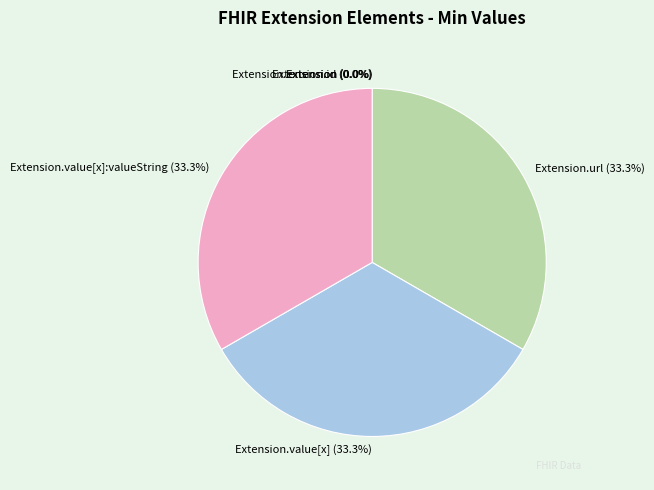

To the nearest percent, what portion does Extension.url represent?

33%